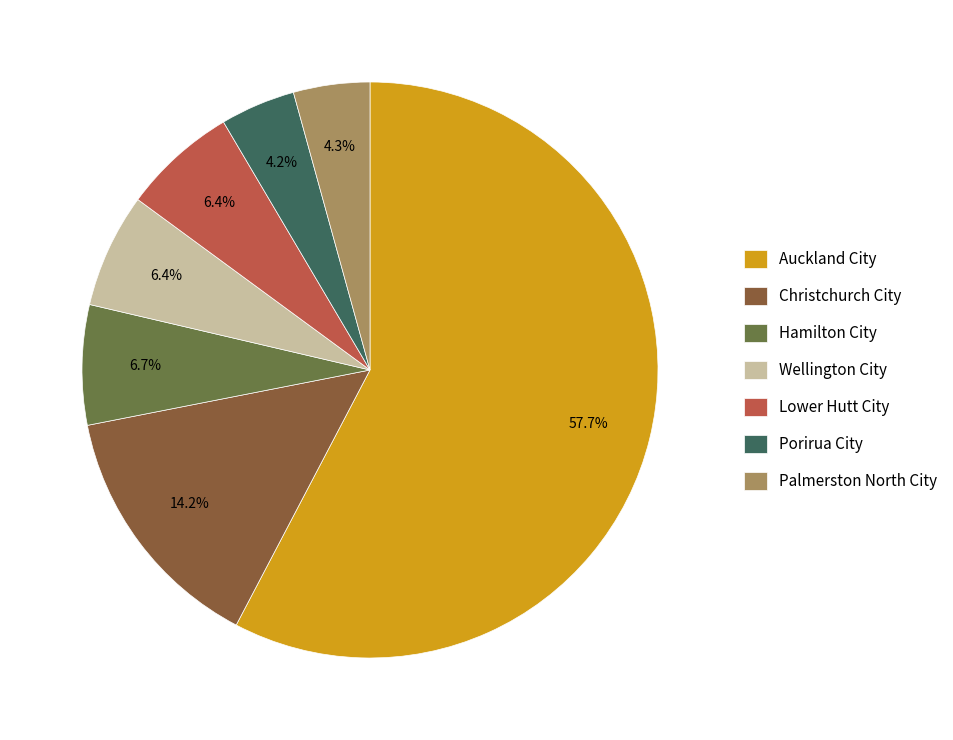

To the nearest percent, what is the difference between the Christchurch City and Wellington City slice percentages?

8%